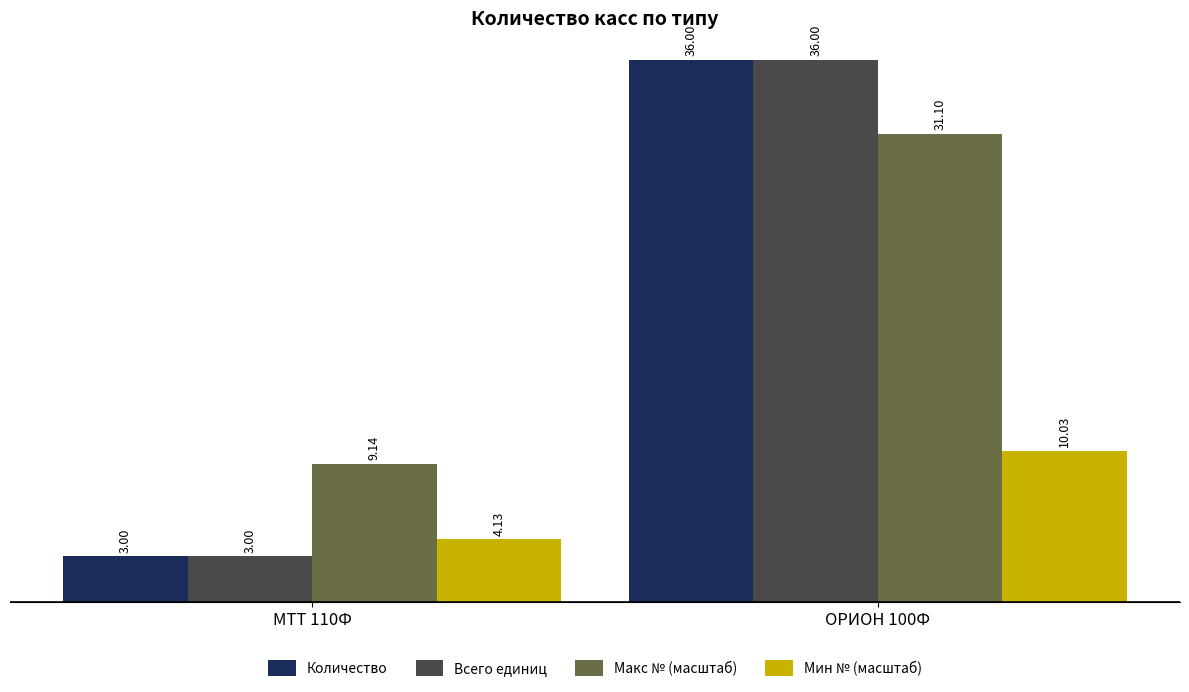

What is the label of the 1st bar from the right?

ОРИОН 100Ф